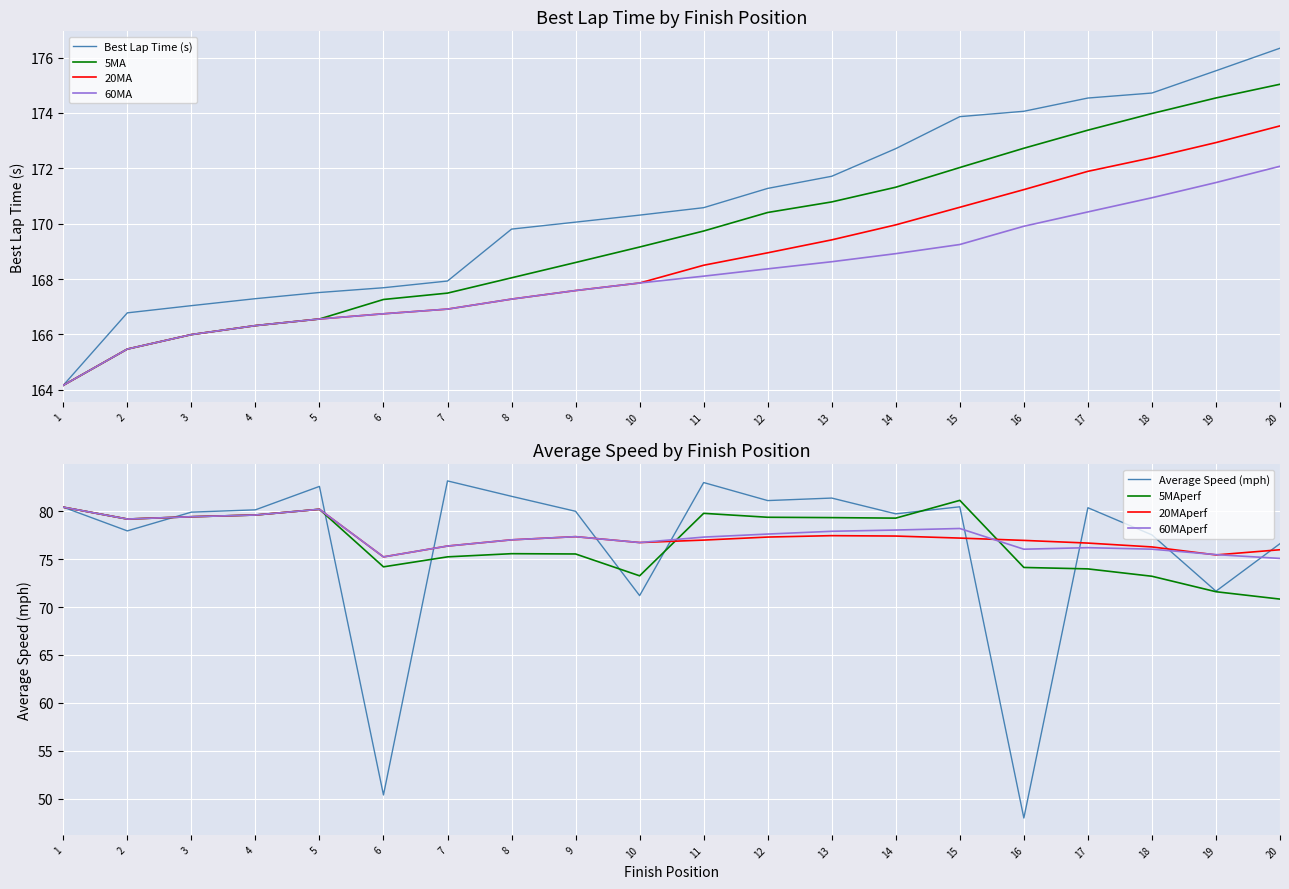

Is the value of 60MA at 19 greater than the value of Best Lap Time (s) at 9?

Yes